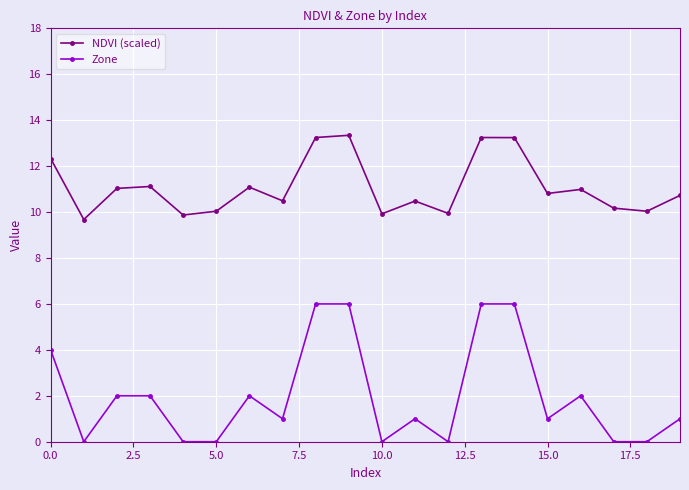

Which series has the largest range (max minus min)?

Zone